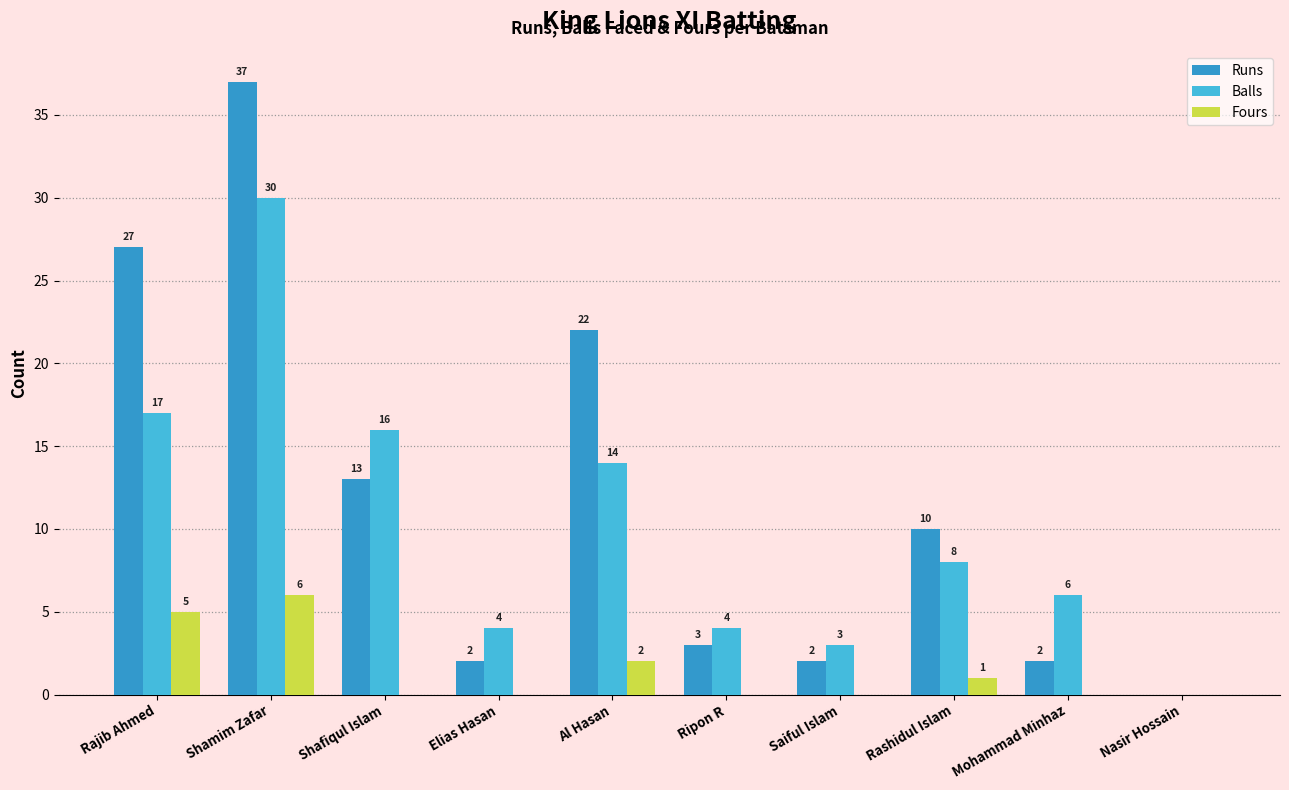

Which category has the highest value across all series?

Shamim Zafar